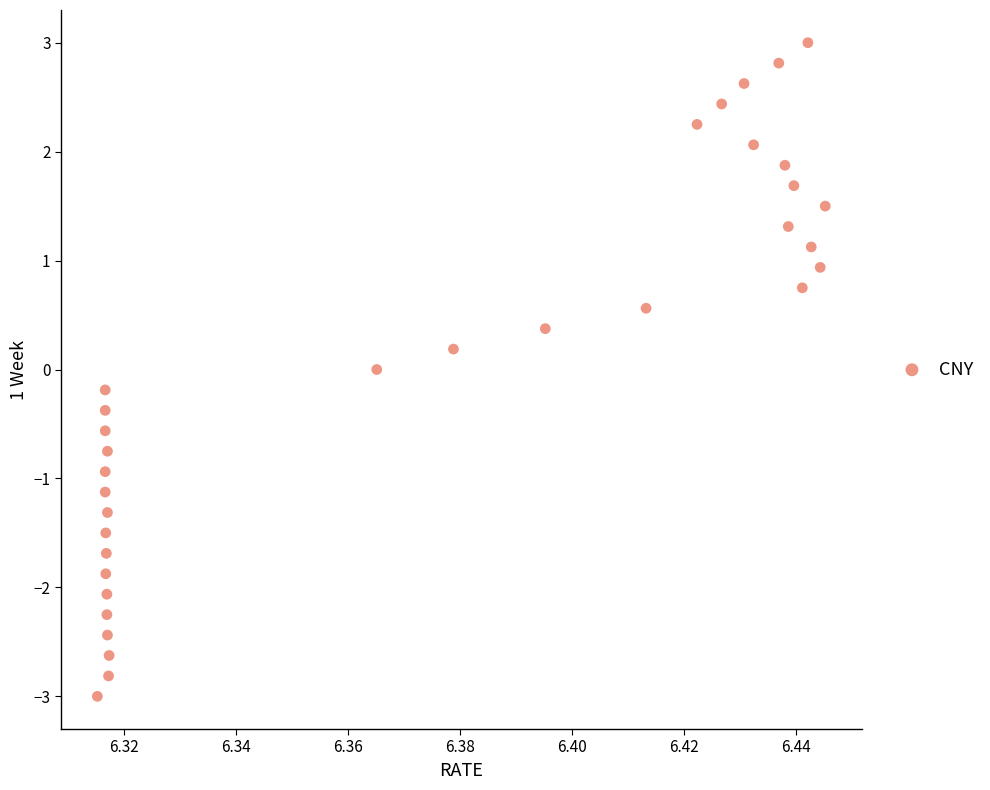

What is the range of Y values (max minus min)?

6.0